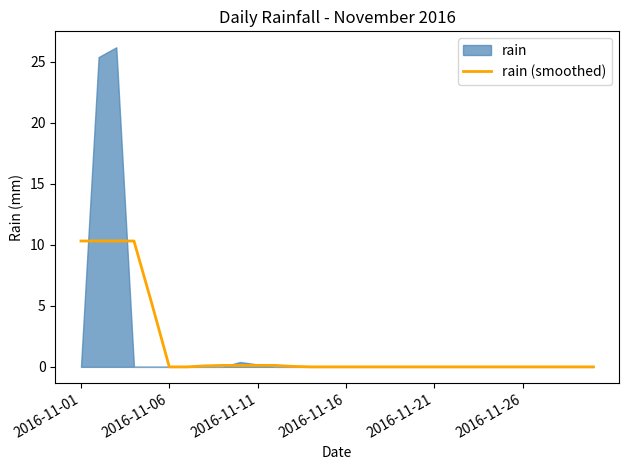

What is the label of the 6th point from the left?

2016-11-06